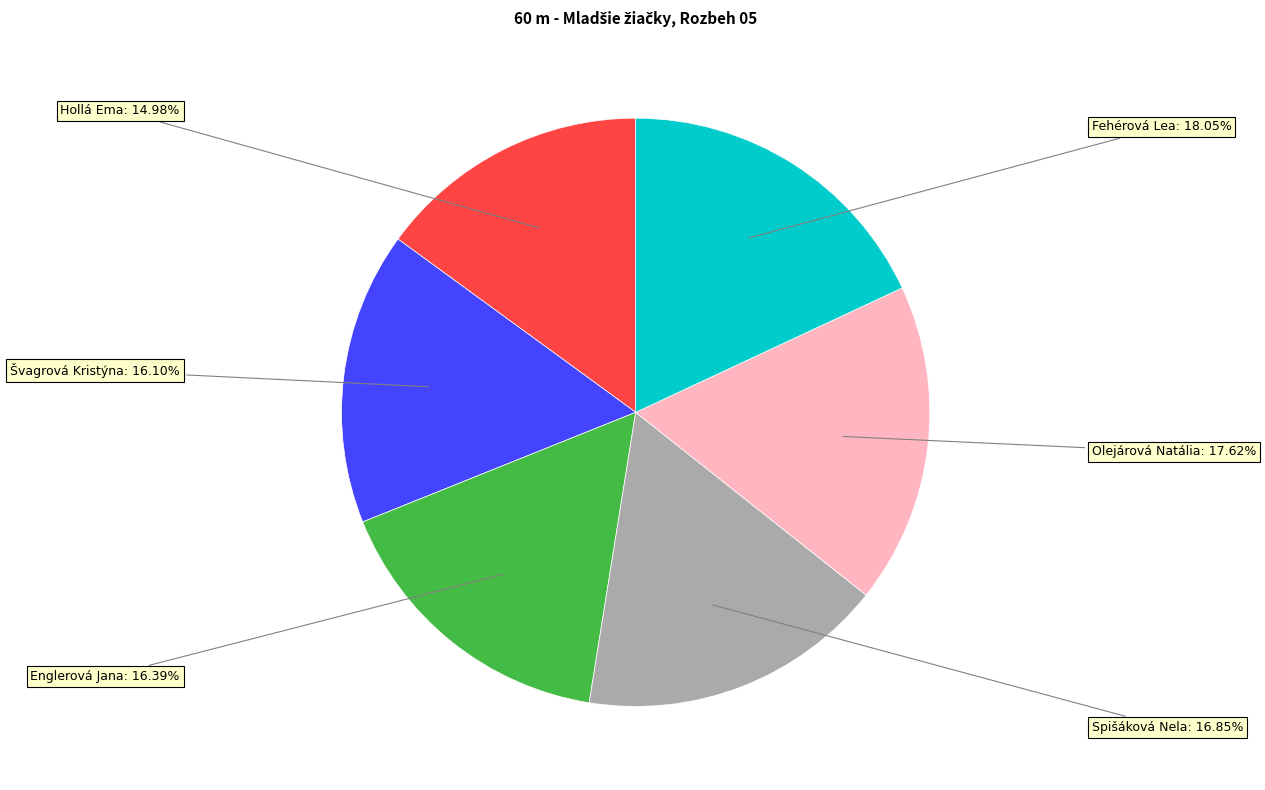

Is there any slice that represents more than half of the pie?

No